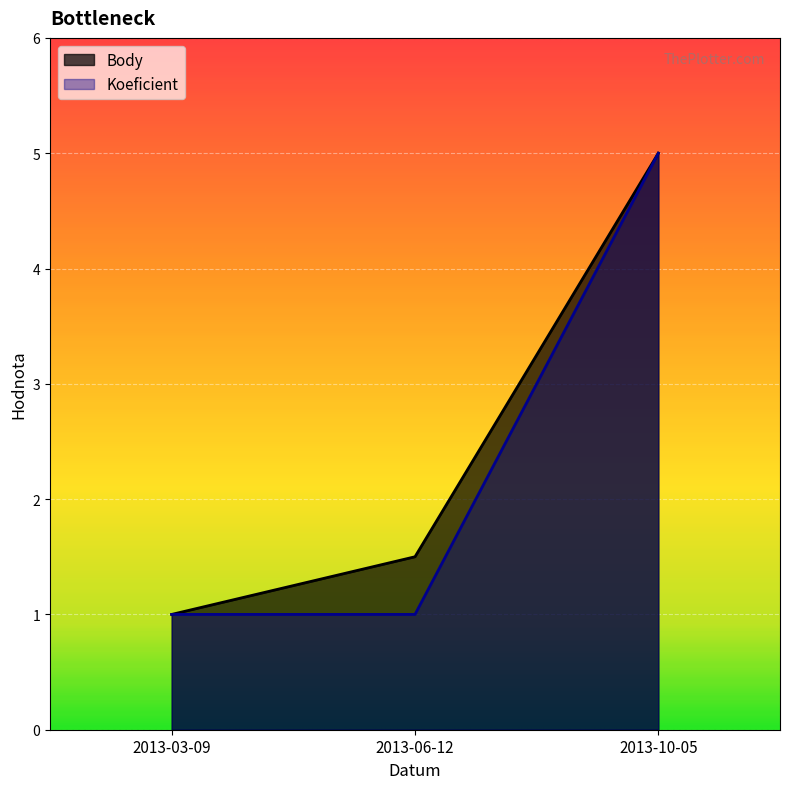

At 2013-03-09, list the series in order from smallest to largest.

Body, Koeficient